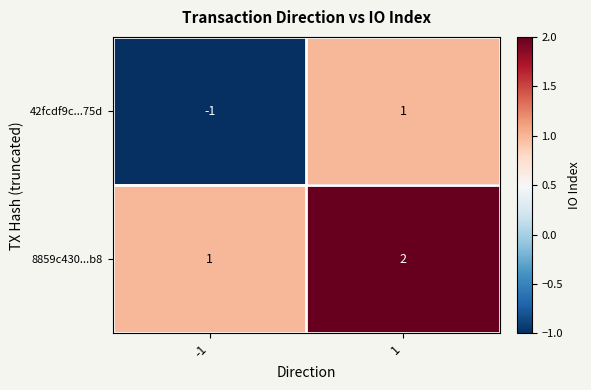

Rank the series by their maximum value, from highest to lowest.

8859c430...b8, 42fcdf9c...75d